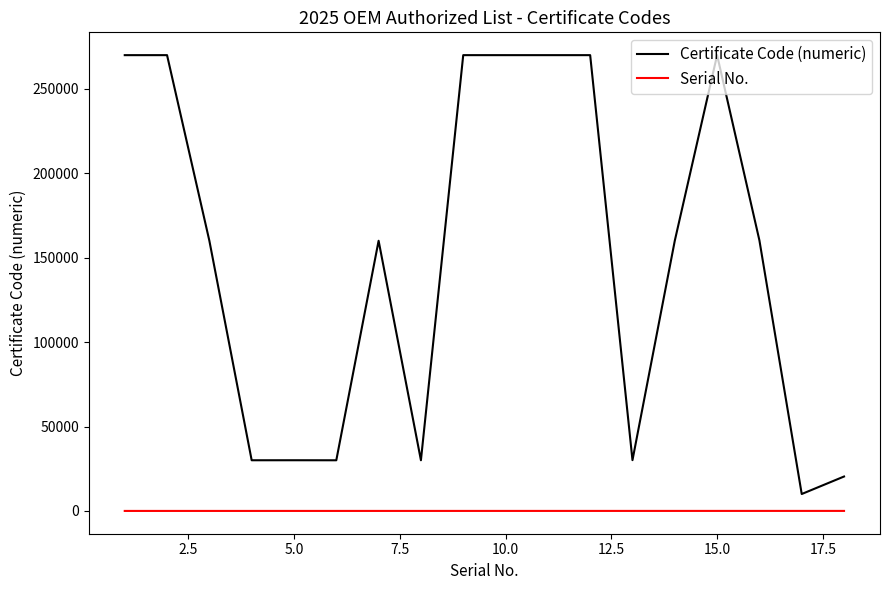

List the series in order of their peak value, highest first.

Certificate Code (numeric), Serial No.